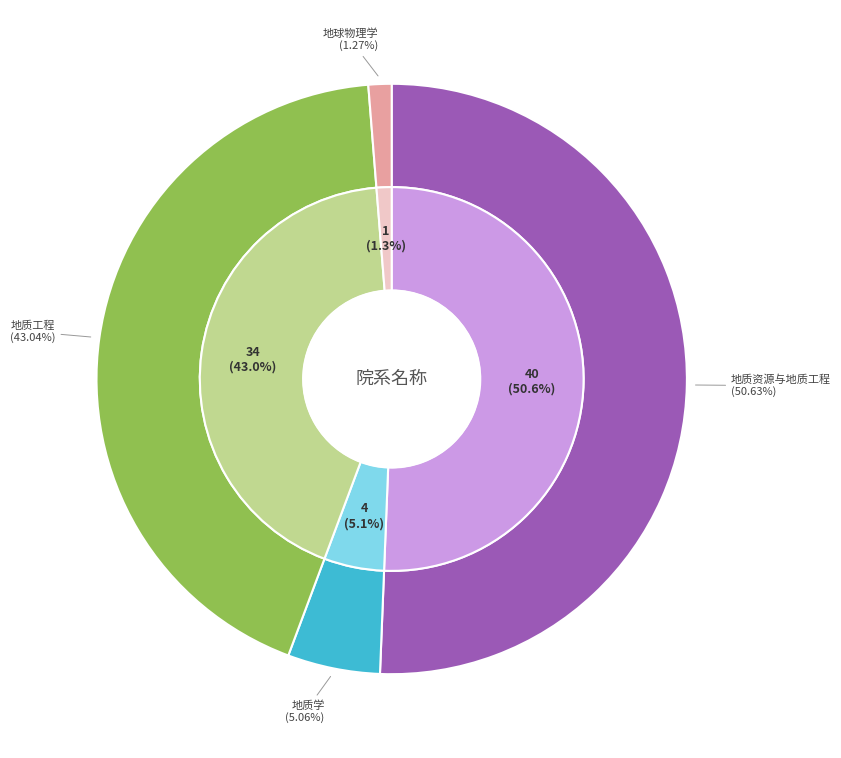

To the nearest percent, what is the average slice percentage?

25%